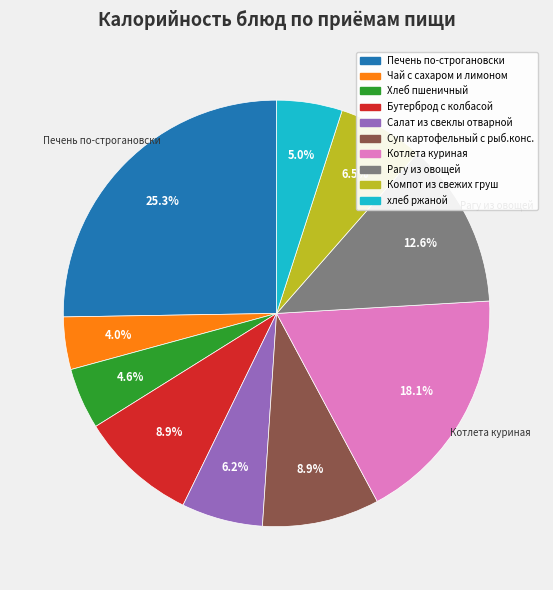

What is the largest slice in the pie chart?

Печень по-строгановски